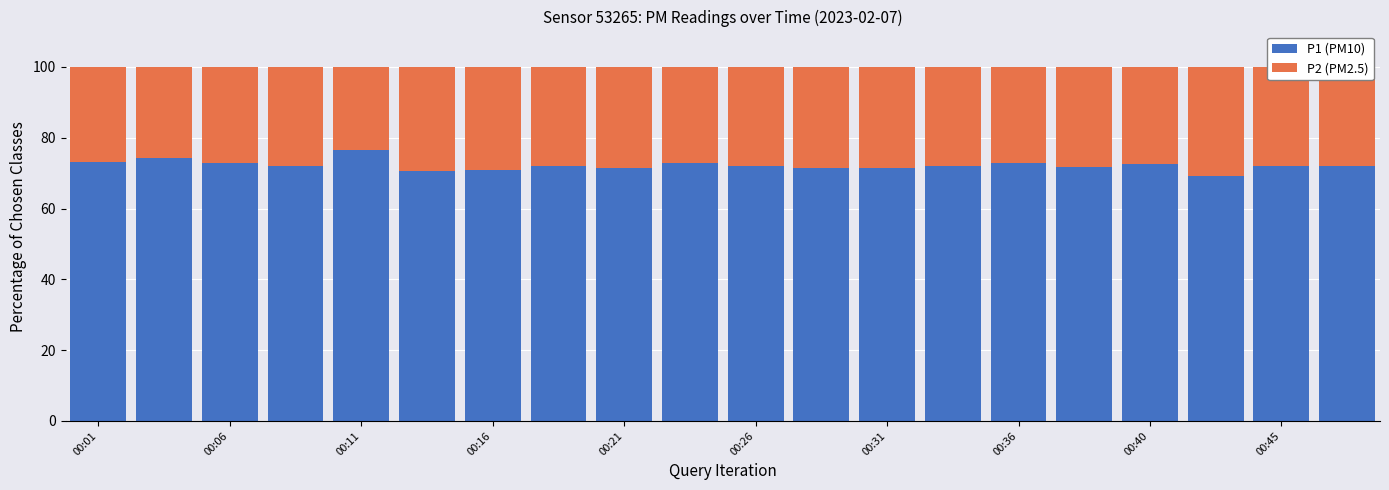

What is the maximum value for P1 (PM10)?

76.5